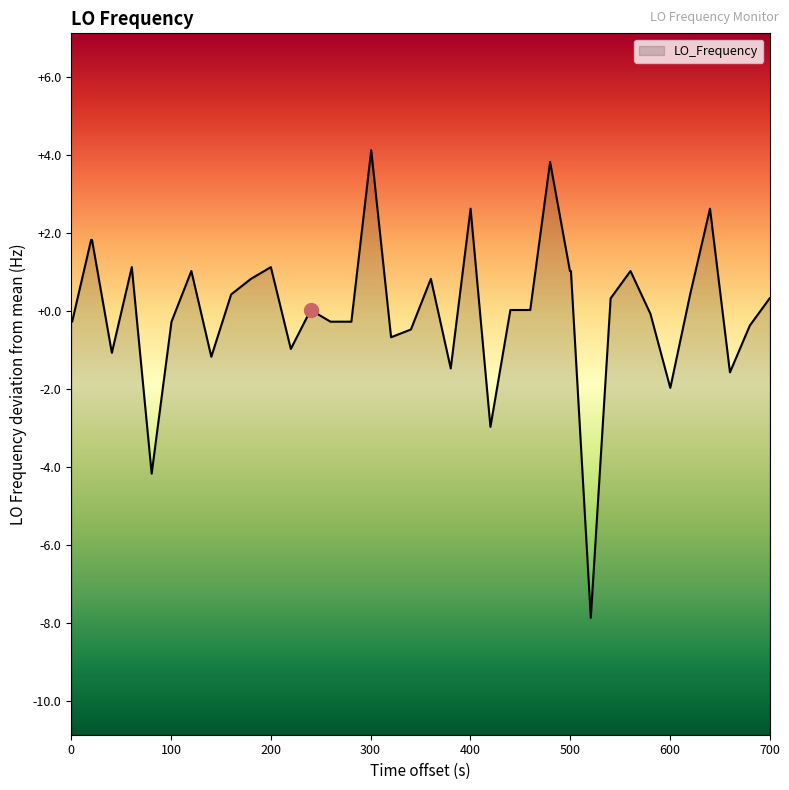

How many categories are shown in the chart?

40